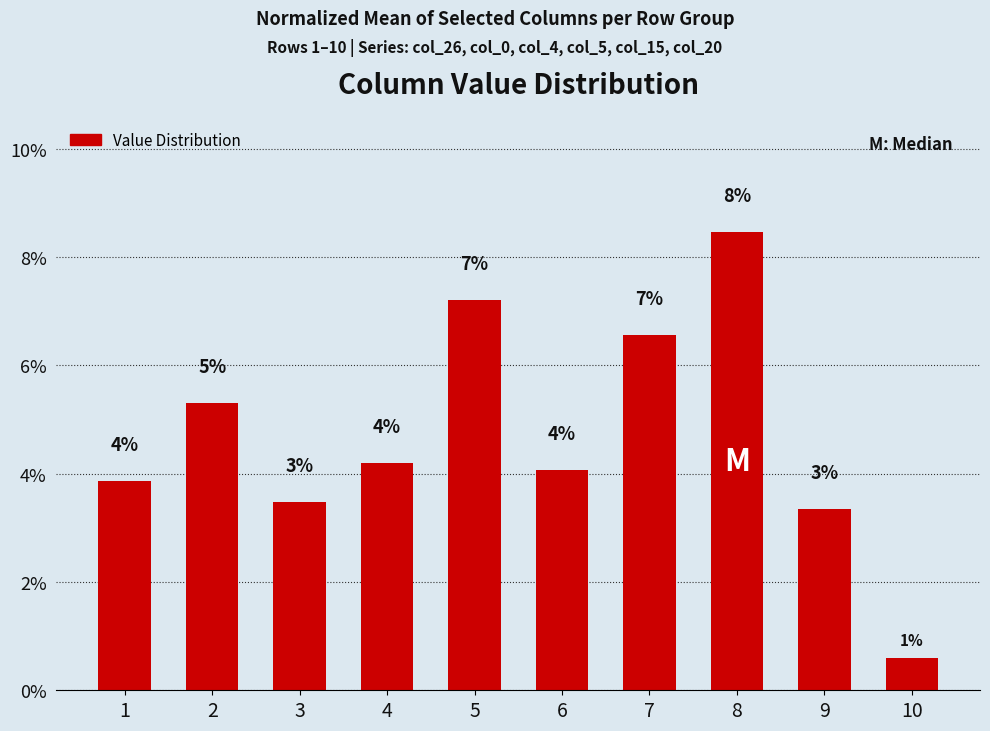

Does the chart contain stacked bars?

No